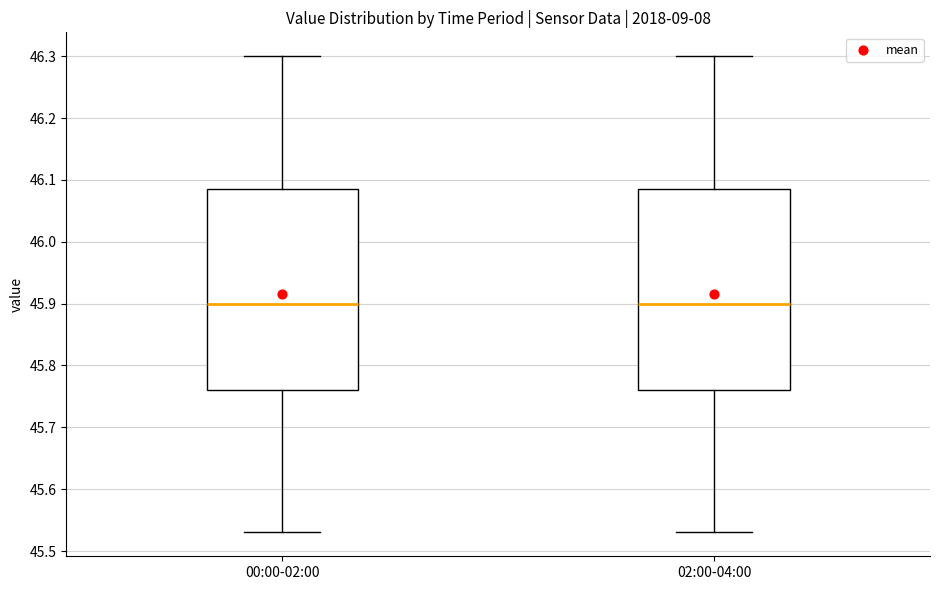

Reading left to right, transcribe this box plot: for each box, give where its median line is, the range the box spans, and where its two whiskers end, as read against the y-axis. The values are not printed on the chart, so give them approximately, as read against the axis.

00:00-02:00: median 45.90, box 45.76 to 46.09, whiskers 45.53 to 46.30
02:00-04:00: median 45.90, box 45.76 to 46.09, whiskers 45.53 to 46.30